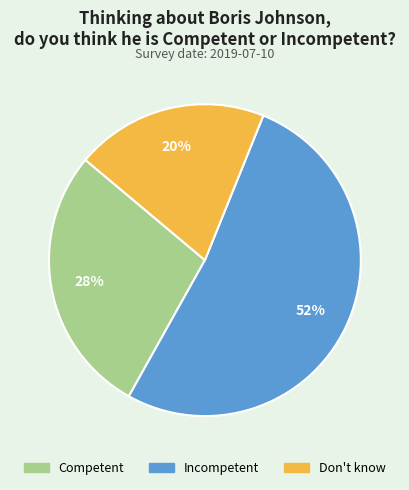

Count the number of slices in the pie.

3